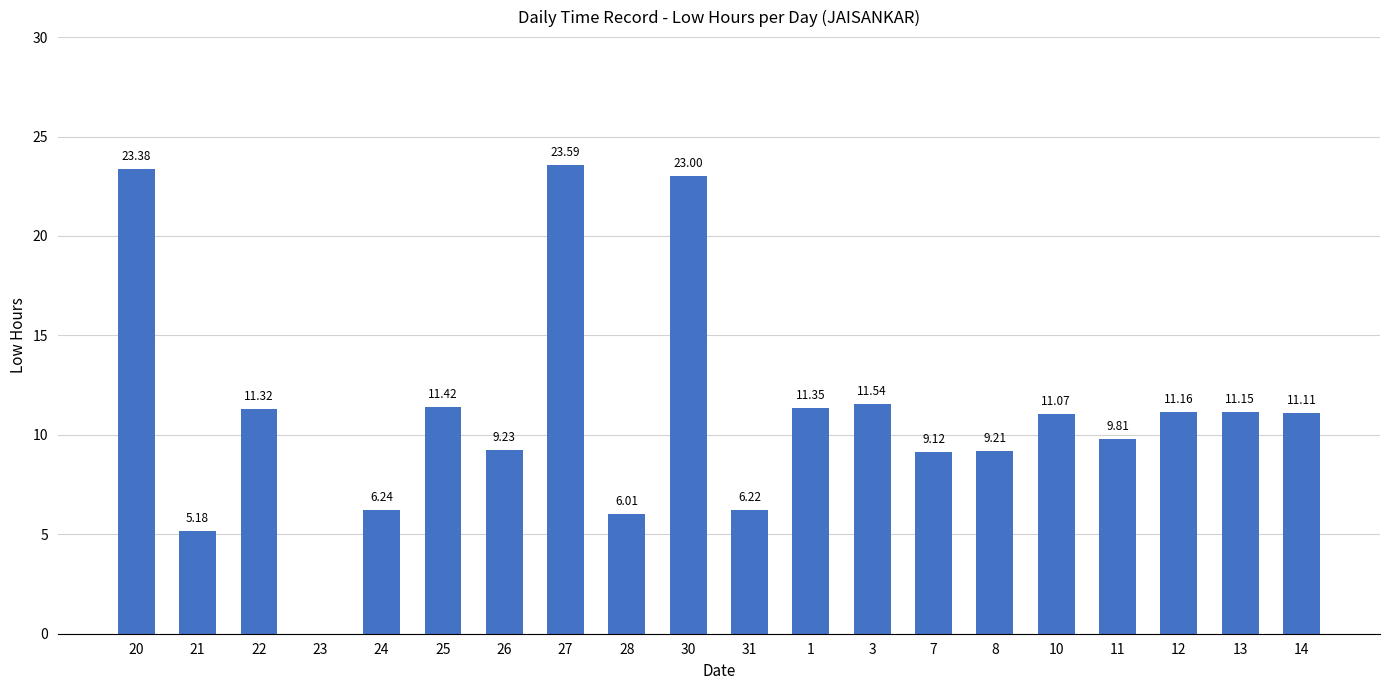

What is the sum of the values at 26 and 8?

18.4